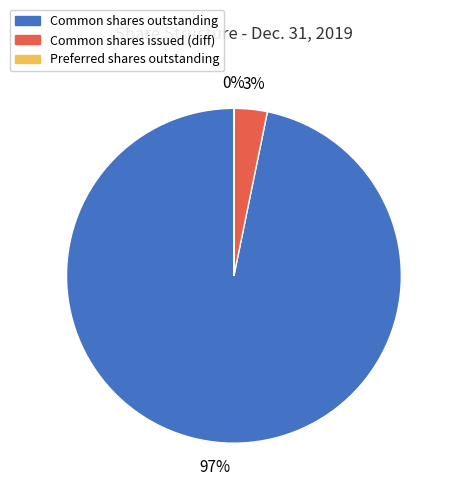

To the nearest percent, what is the average slice percentage?

33%